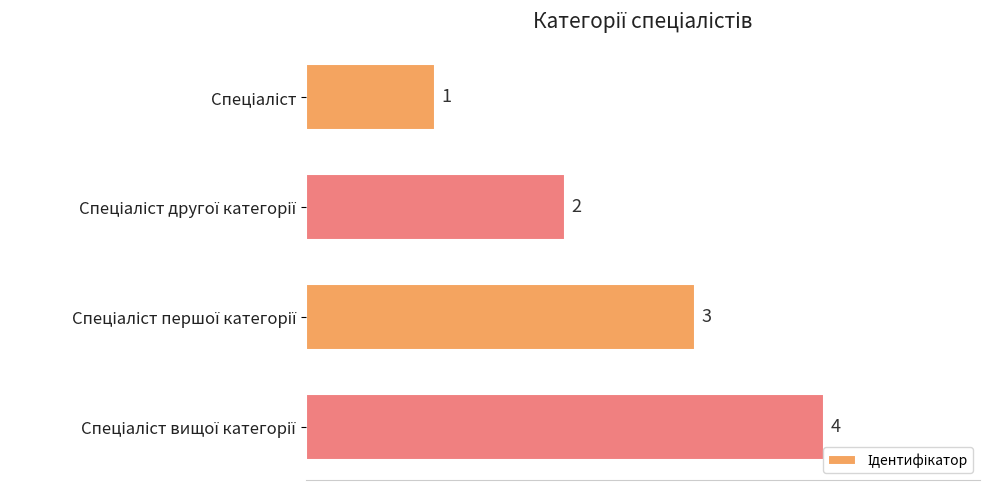

What is the difference between the maximum and minimum values?

3